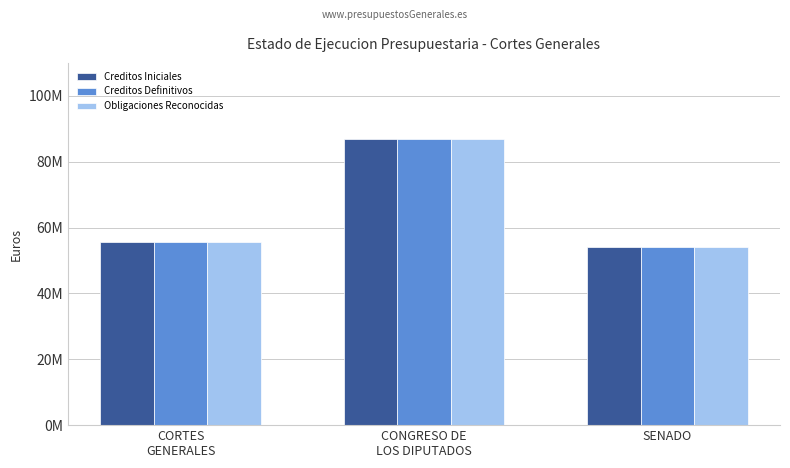

Is it true that Creditos Definitivos equals 55676920 at CORTES
GENERALES?

True